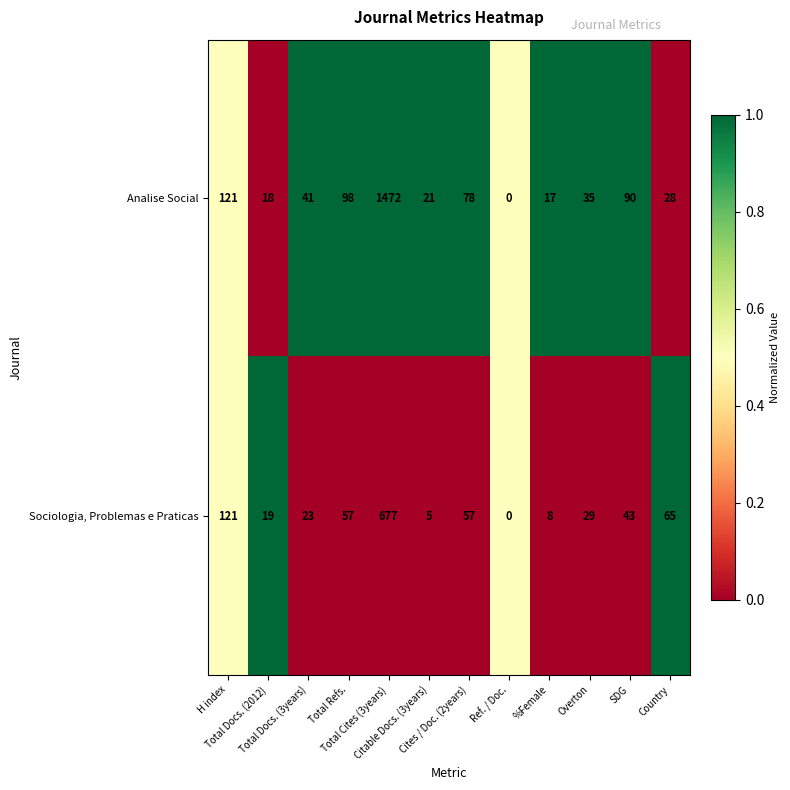

Which series has the widest spread of values?

Analise Social